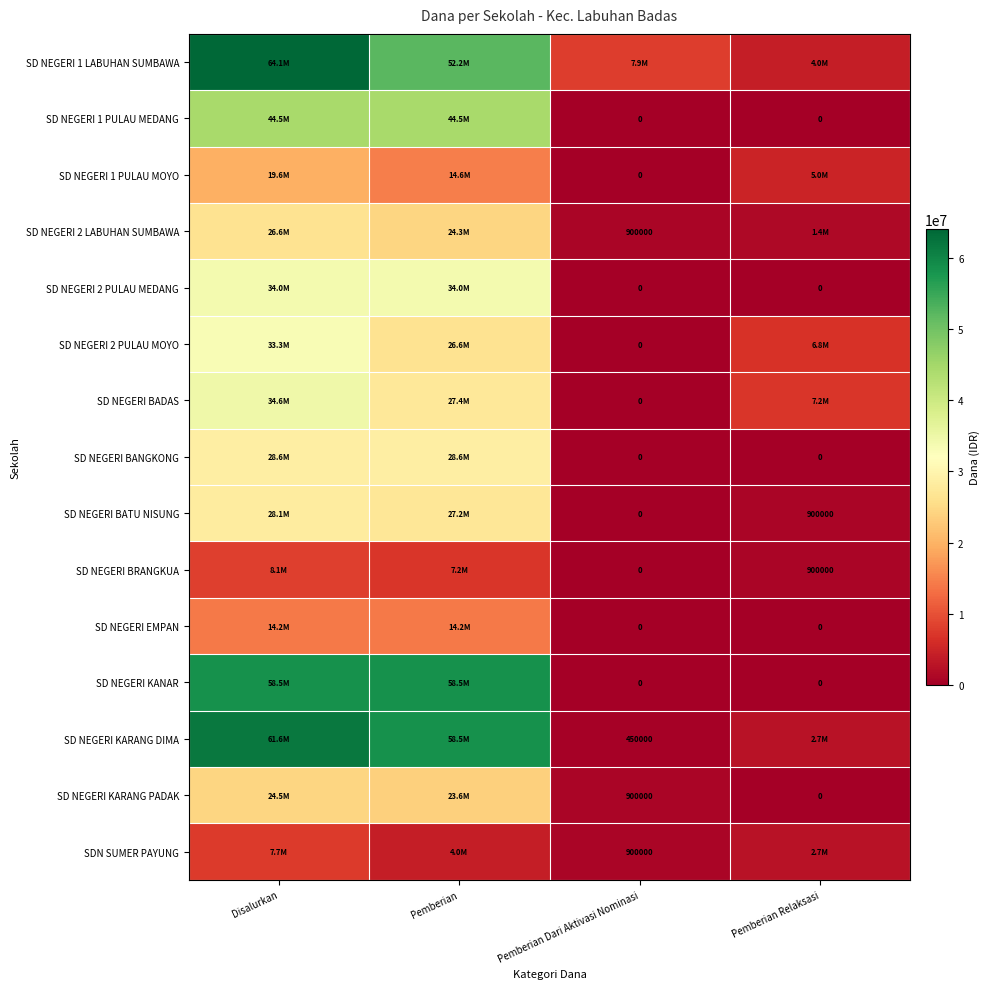

How many series are shown in this chart?

15